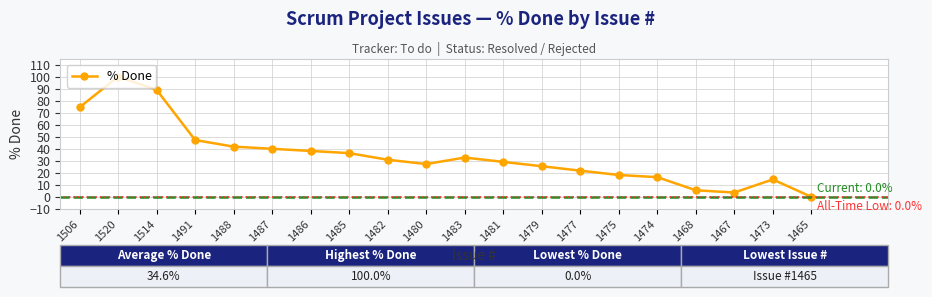

What is the average value?

34.6